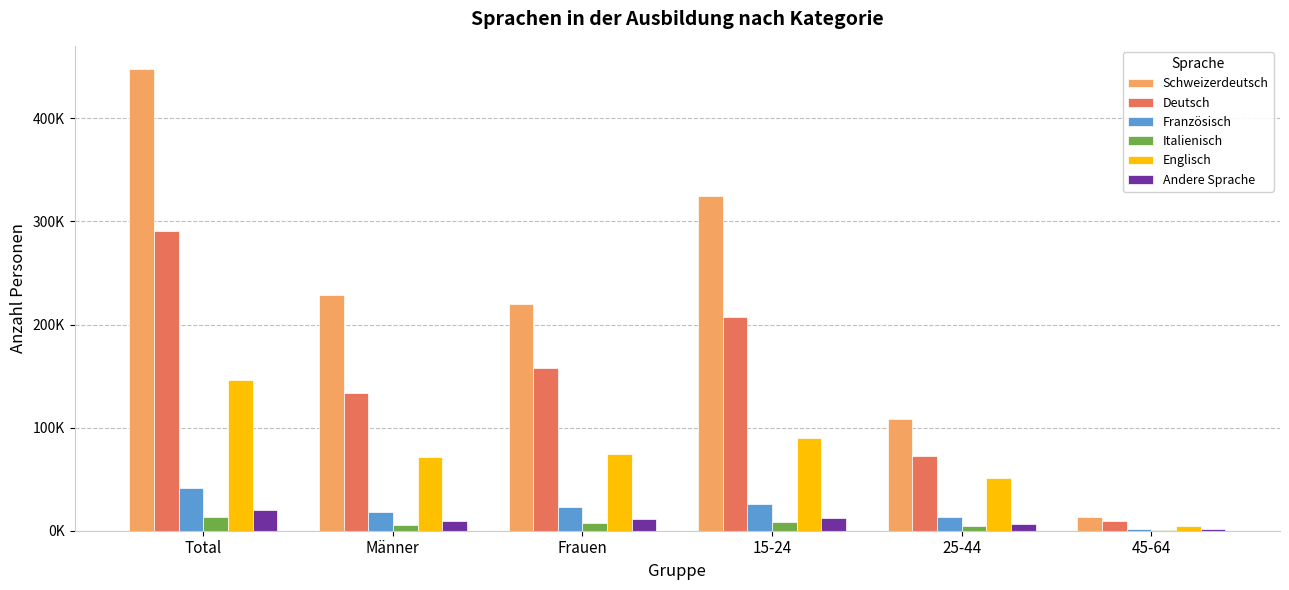

Are the bars horizontal?

No